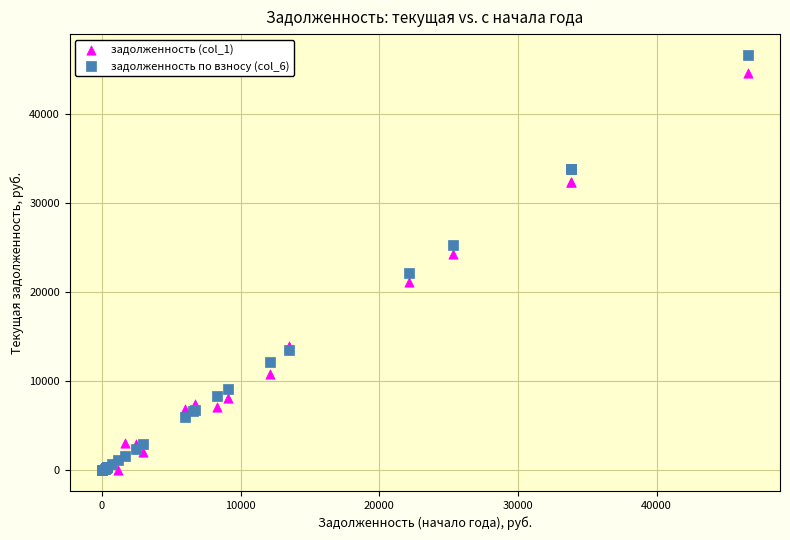

Which series has the largest Y range (max minus min)?

задолженность по взносу (col_6)